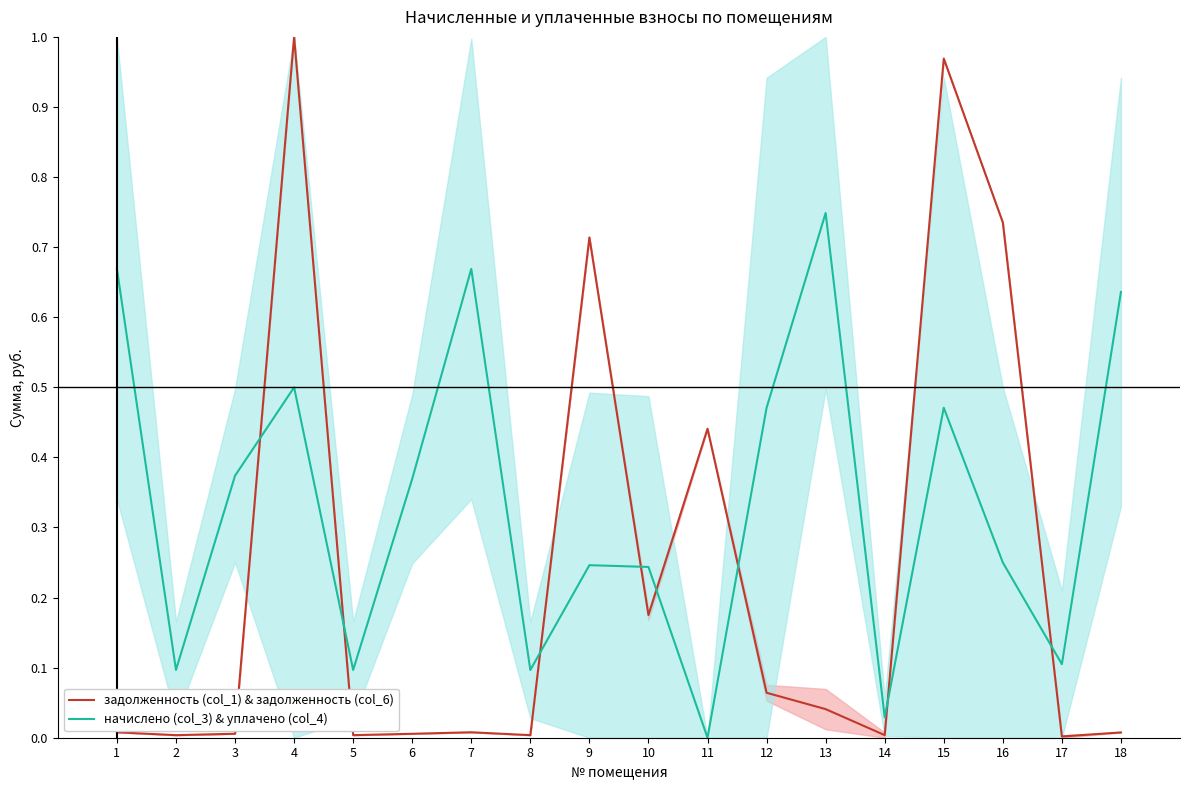

Which has a higher value, 16 or 12?

16